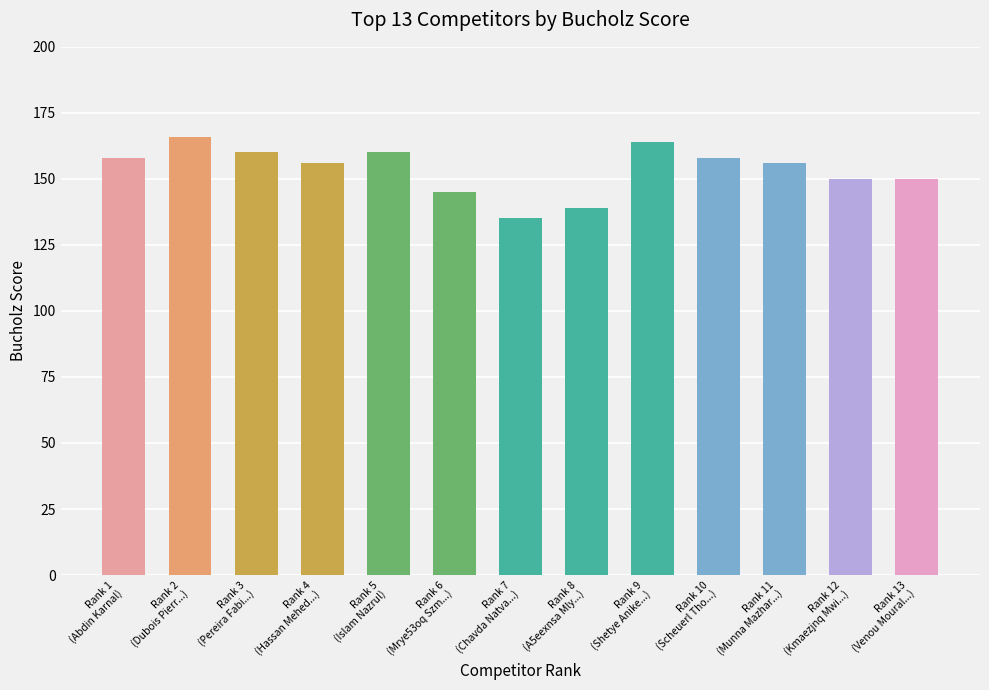

Read the value at Rank 11
(Munna Mazhar...), to the nearest 5.

155